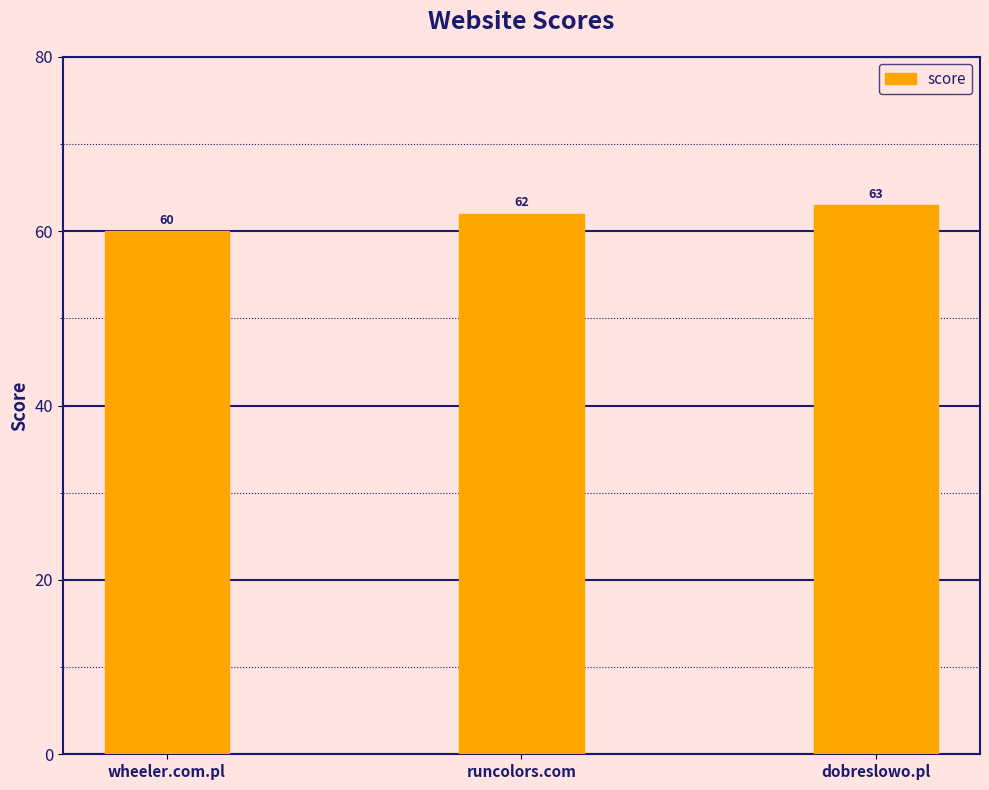

What is the label of the 1st bar from the left?

wheeler.com.pl